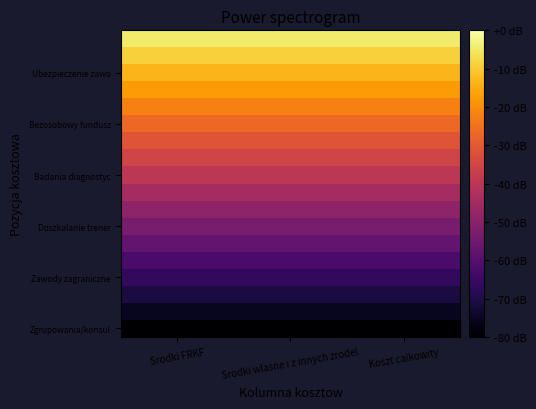

What is the spread (max minus min) of values at Srodki FRKF?

75.6